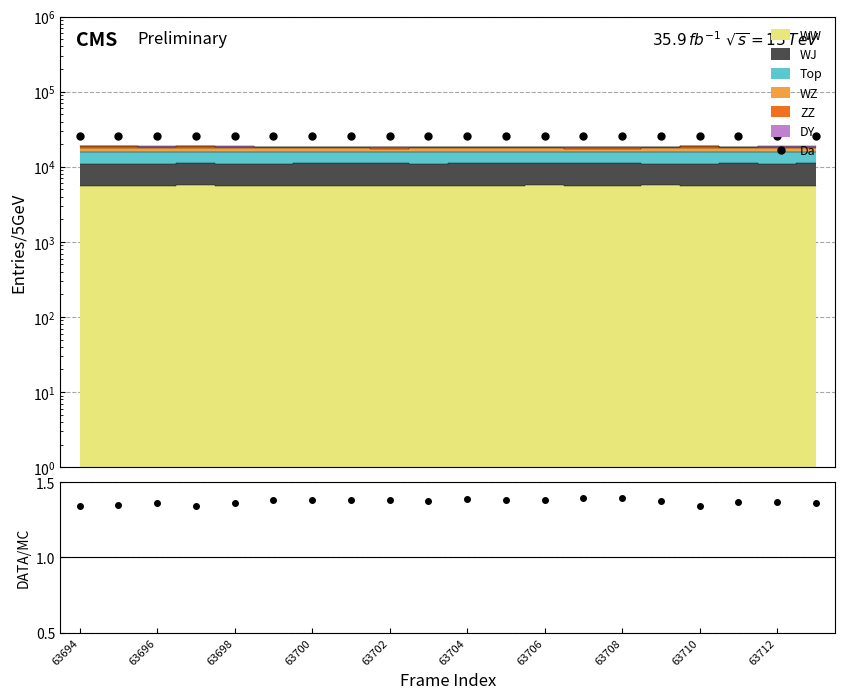

Is this an area chart (filled region under the line)?

No